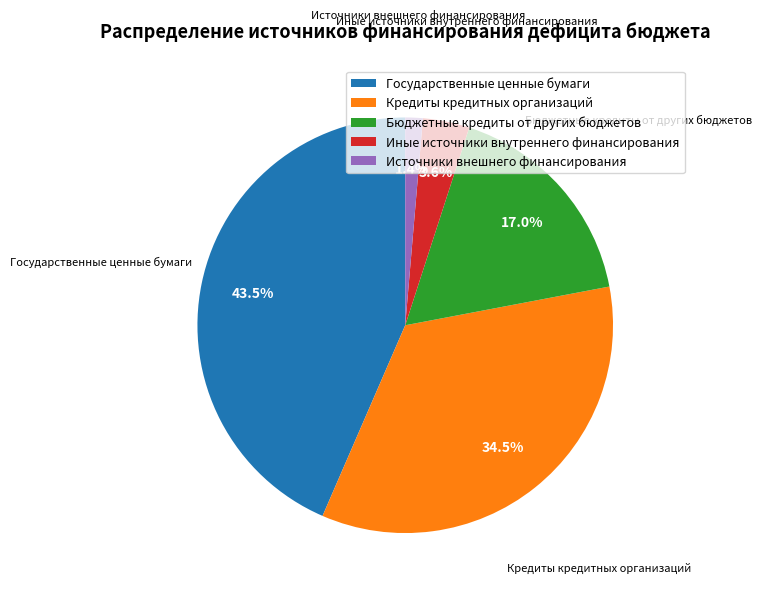

Is it true that Источники внешнего финансирования is 15% of the pie?

False